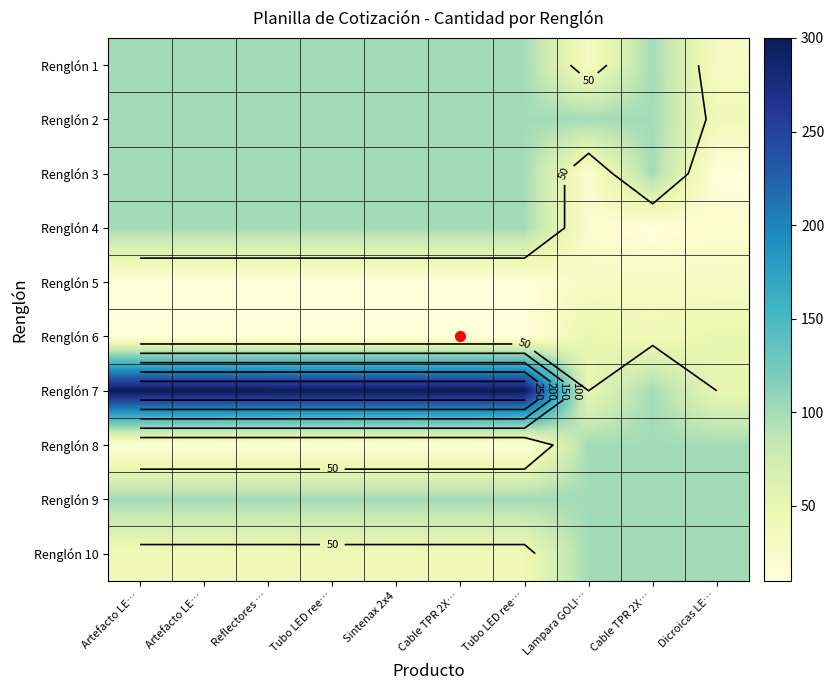

How many data points does each series have?

10